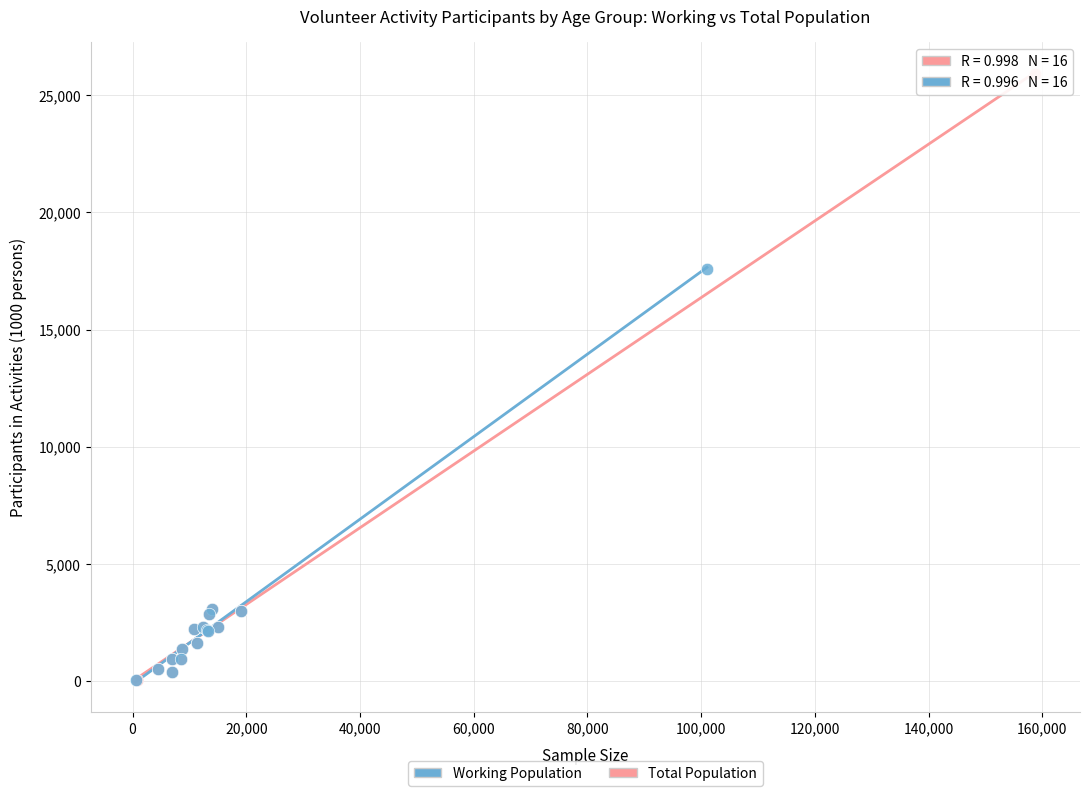

What are all the series names shown in the legend?

Working Population, Total Population